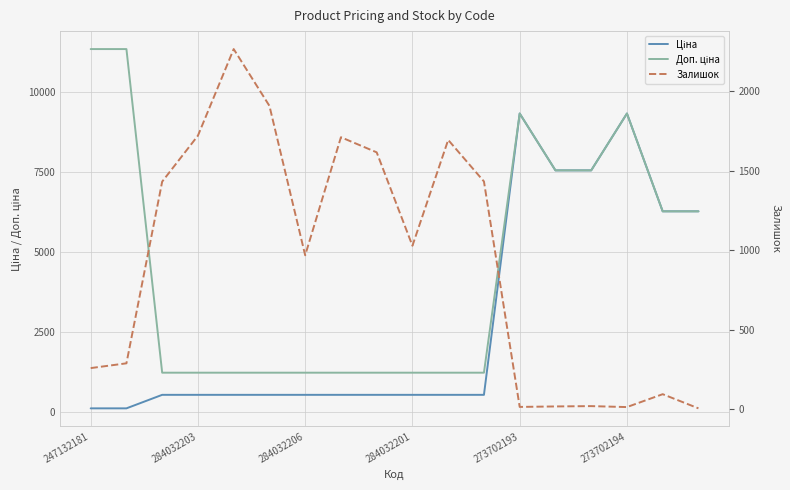

What is the sum of all Ціна values?

51848.7